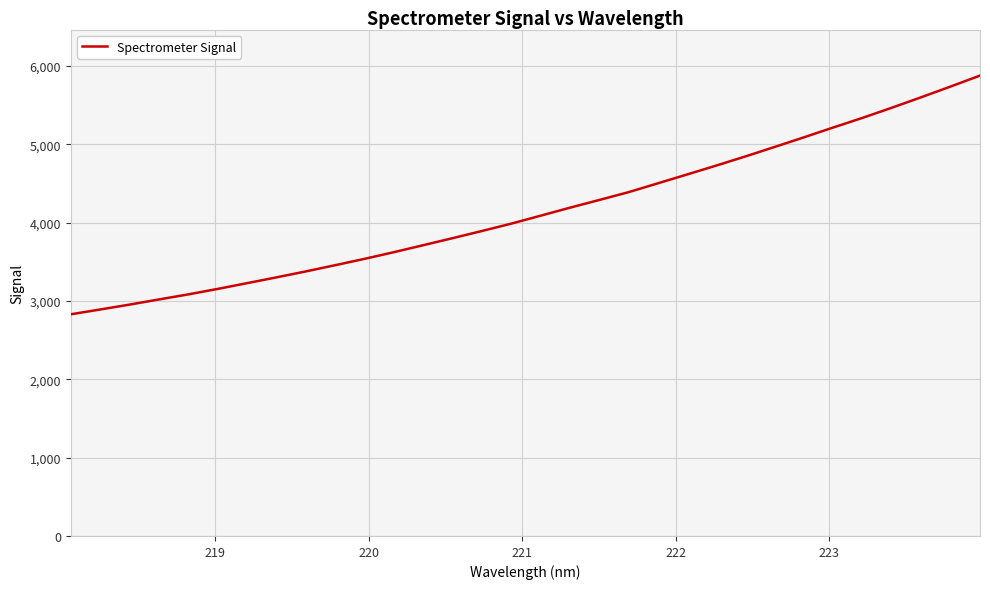

What is the minimum value shown in the chart?

2829.2